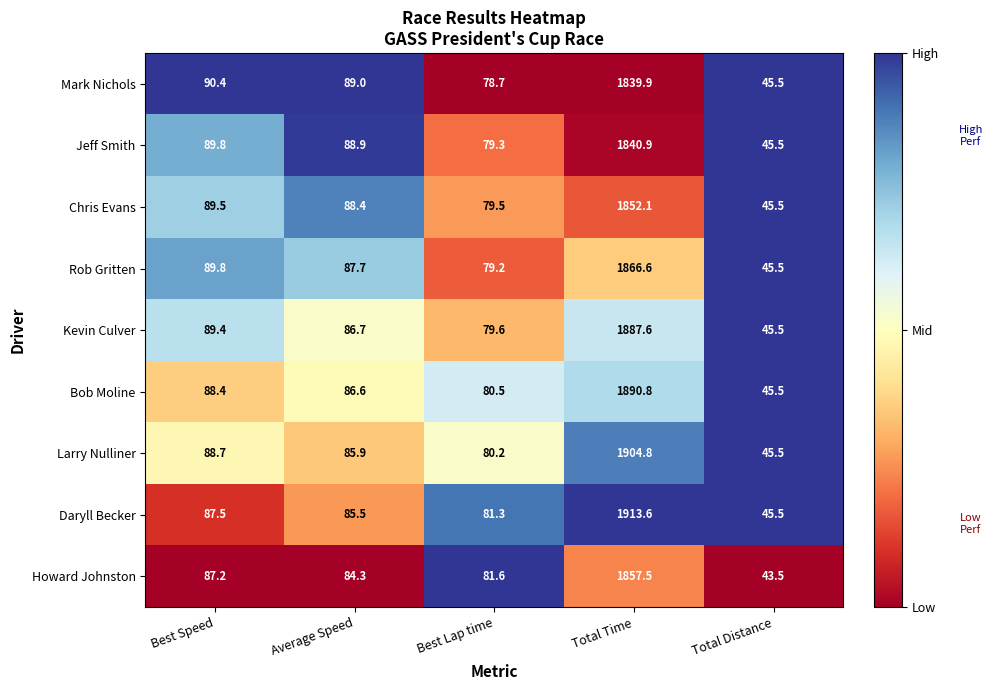

What is the sum of all Kevin Culver values?

2188.8